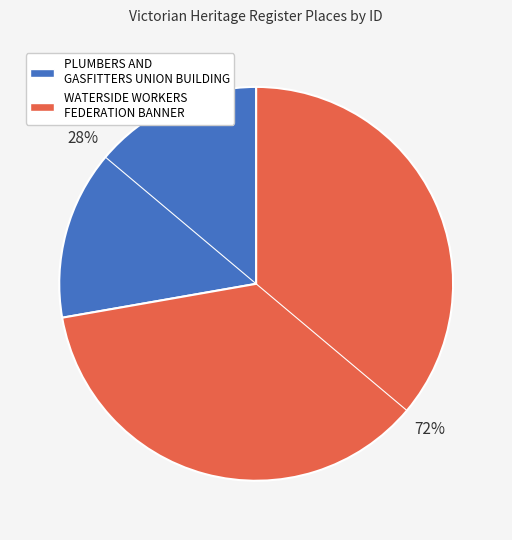

How many segments does this pie chart have?

2